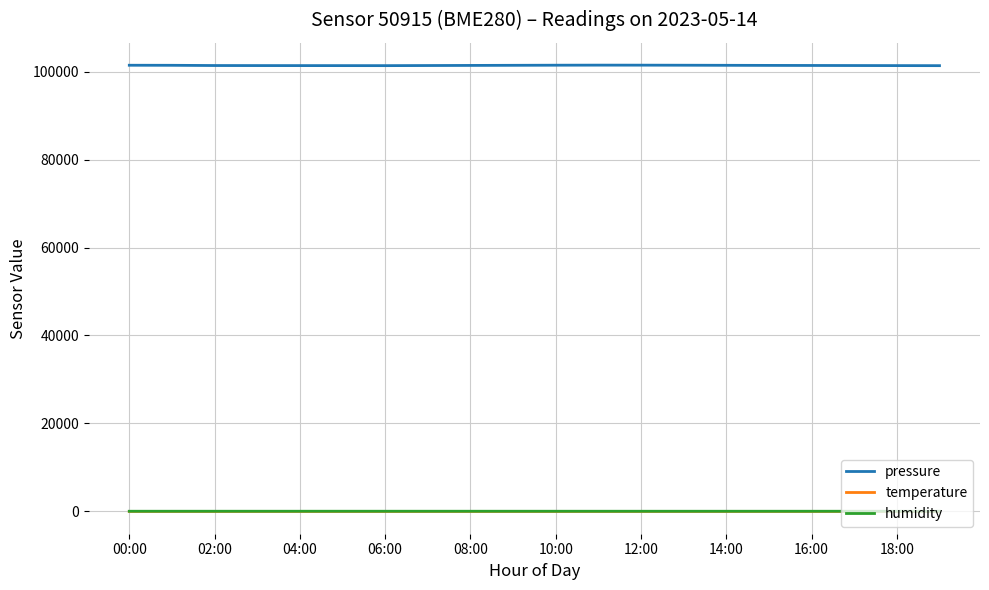

True or false: pressure and humidity intersect in this chart.

False